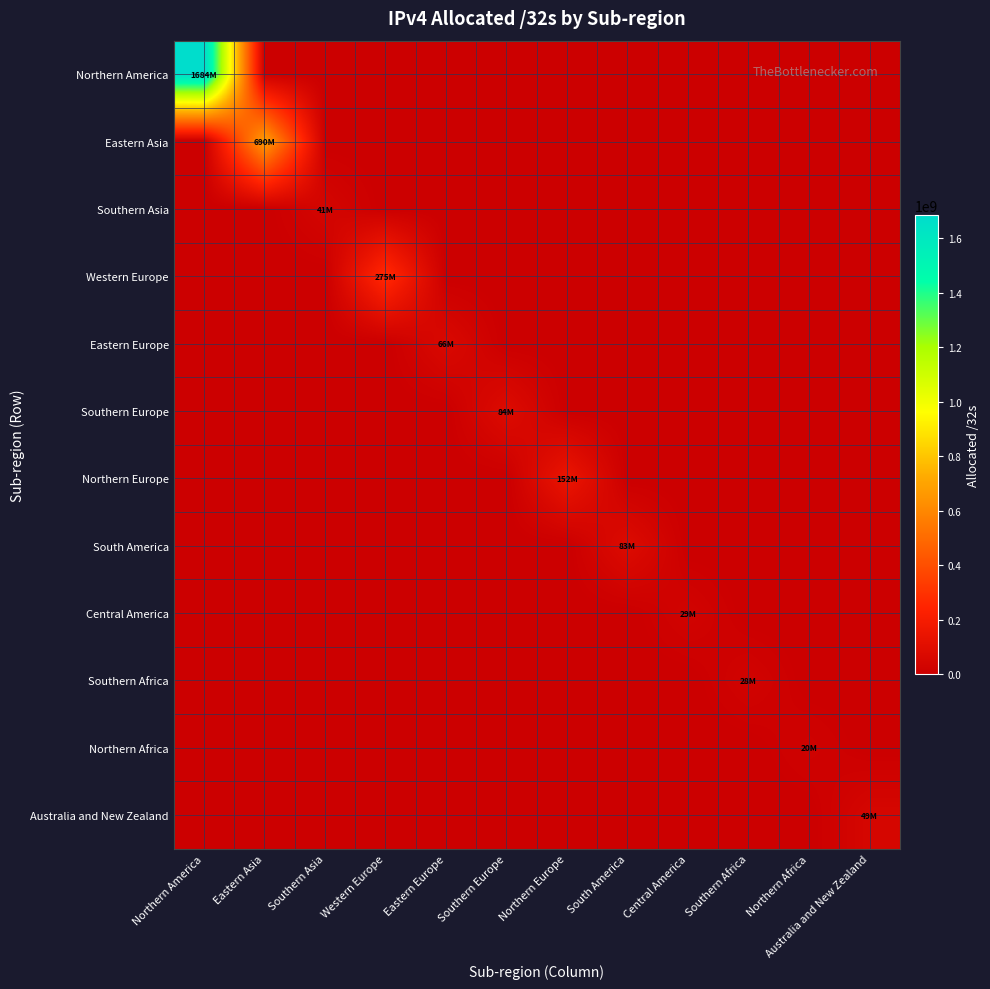

At how many categories does at least one series exceed 74017936?

6